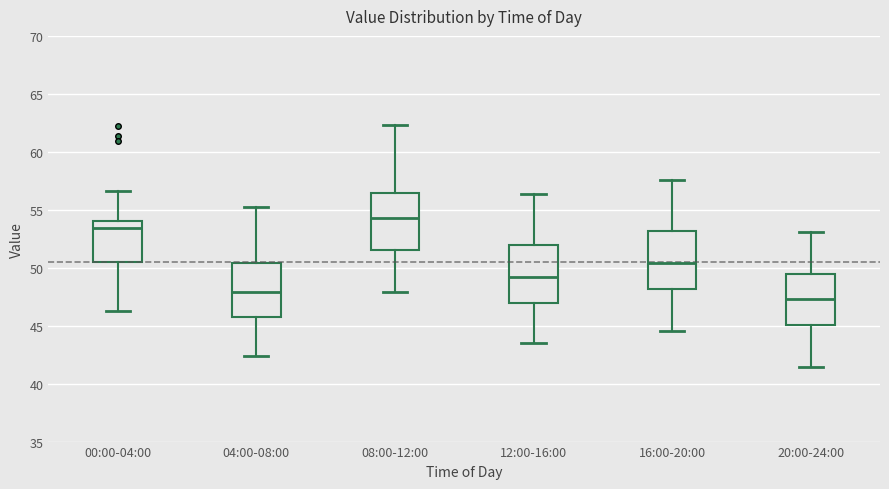

Reading left to right, read every box against the y-axis: the position of its median line, the range the box covers, and the ends of its whiskers. The values are not printed on the chart, so give them approximately, as read against the axis.

00:00-04:00: median 53.5, box 50.5 to 54.0, whiskers 46.5 to 56.5
04:00-08:00: median 48.0, box 46.0 to 50.5, whiskers 42.5 to 55.5
08:00-12:00: median 54.5, box 51.5 to 56.5, whiskers 48.0 to 62.5
12:00-16:00: median 49.0, box 47.0 to 52.0, whiskers 43.5 to 56.5
16:00-20:00: median 50.5, box 48.0 to 53.0, whiskers 44.5 to 57.5
20:00-24:00: median 47.5, box 45.0 to 49.5, whiskers 41.5 to 53.0